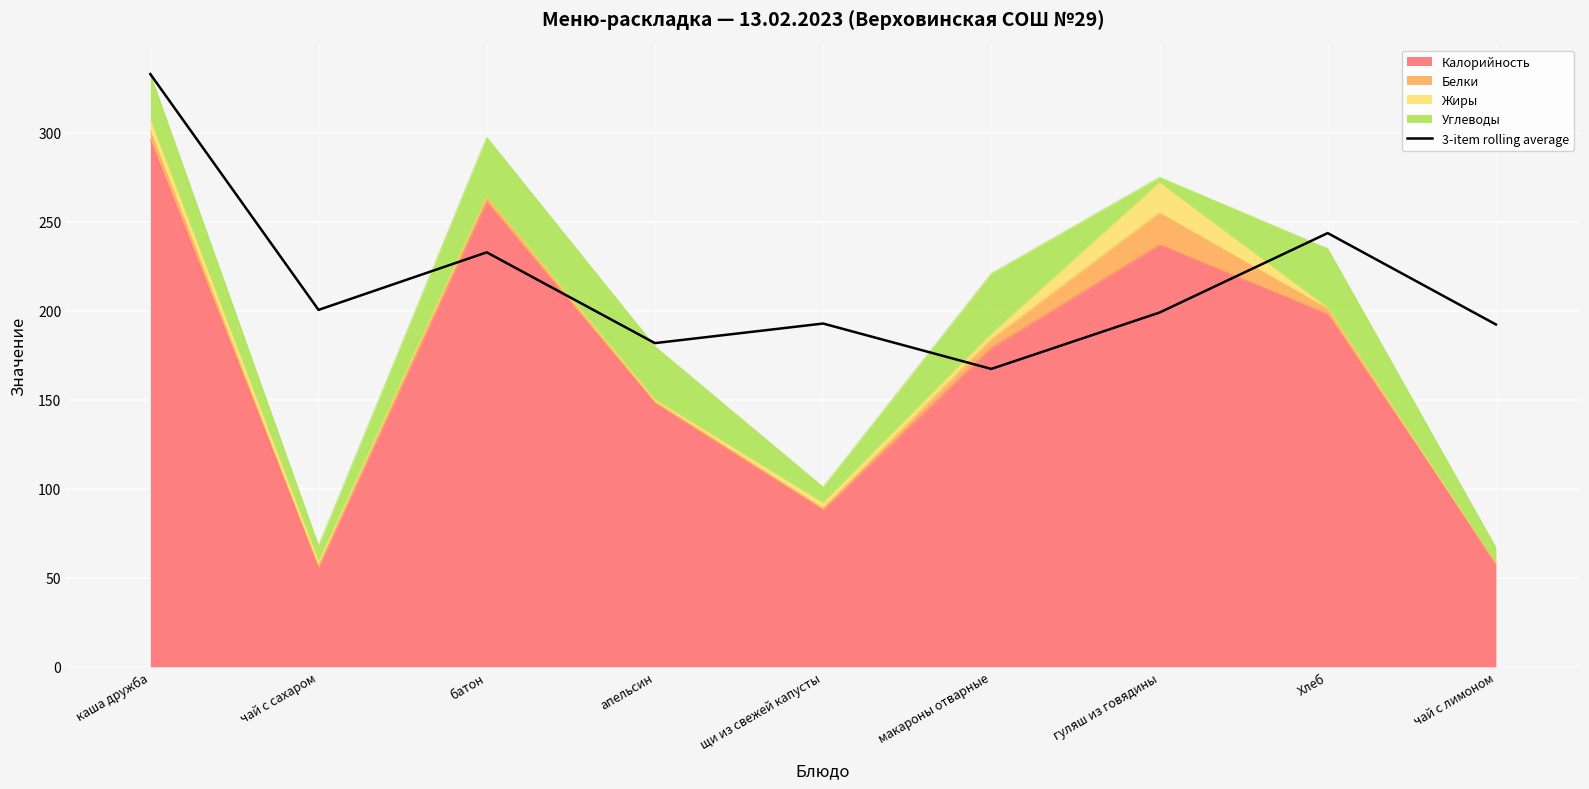

At which label is the value closest to 250?

Хлеб